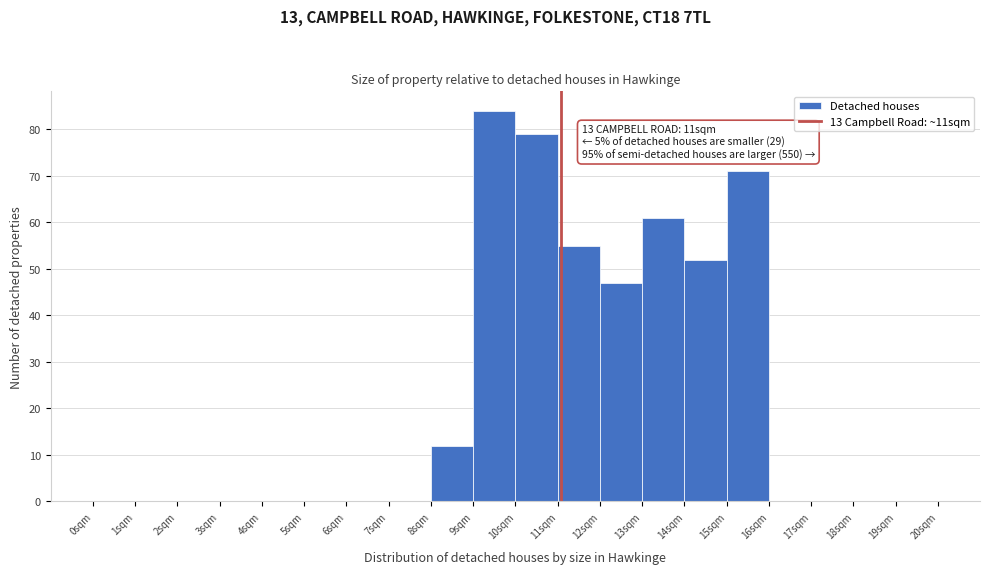

Which range on the x-axis has the tallest bar?

9 to 10